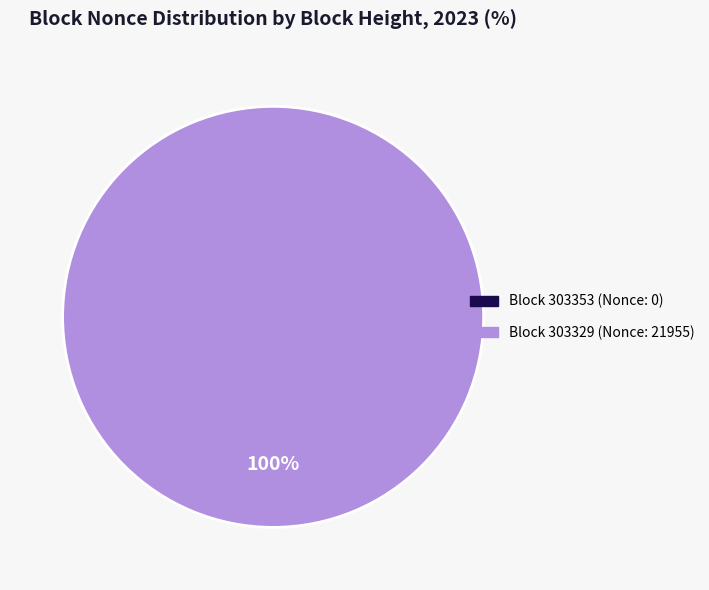

Is there any slice that represents more than half of the pie?

Yes